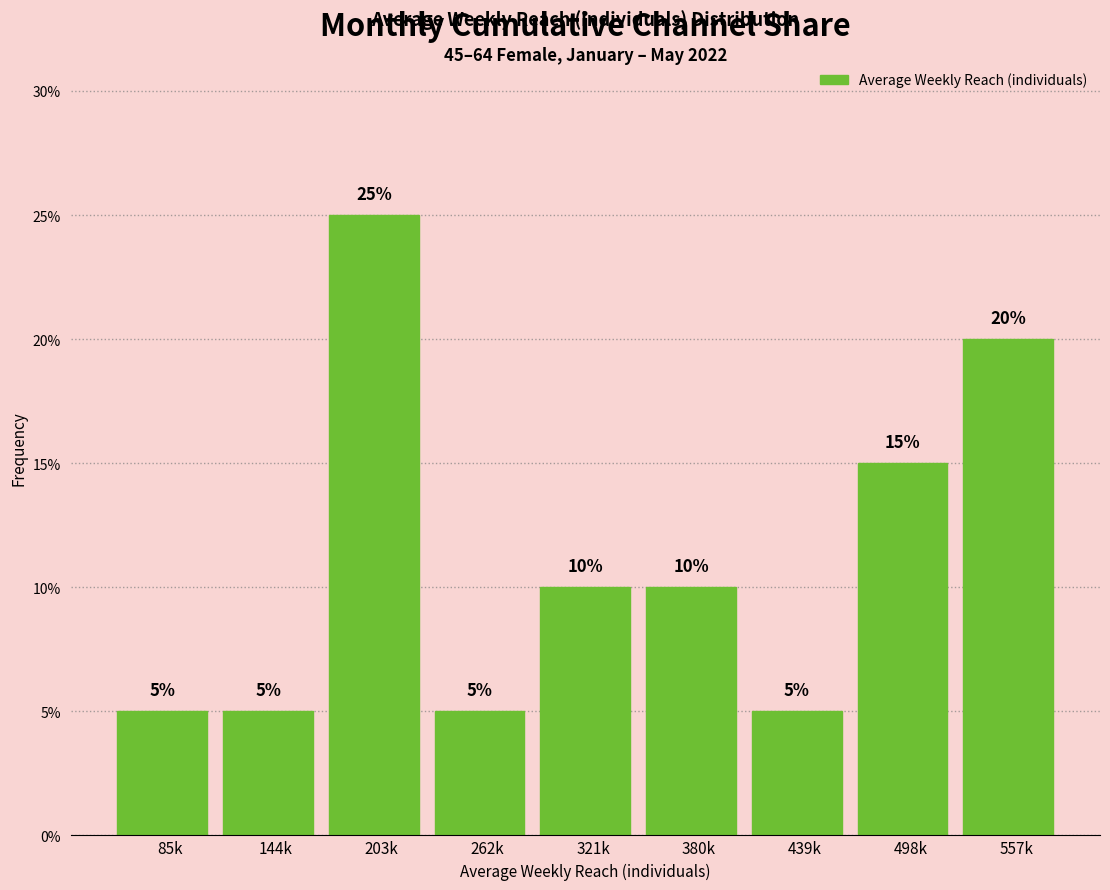

Reading left to right, extract all data points from this chart.

5	5	25	5	10	10	5	15	20